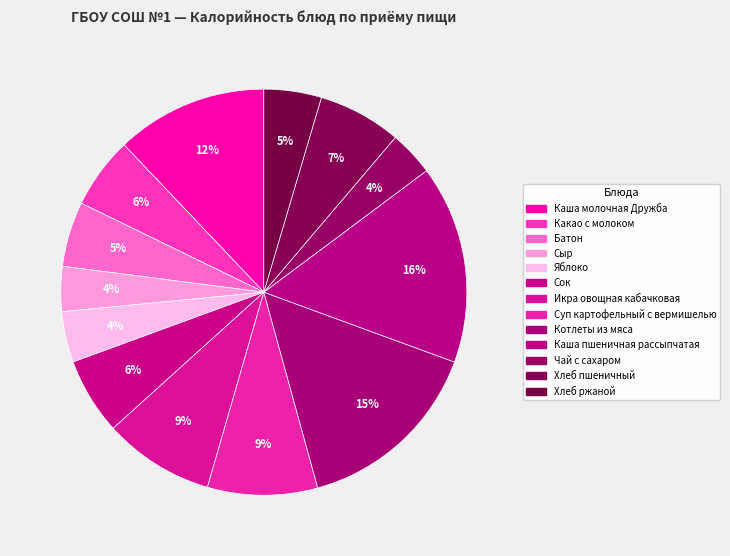

To the nearest percent, what percentage of the pie is Батон?

5%